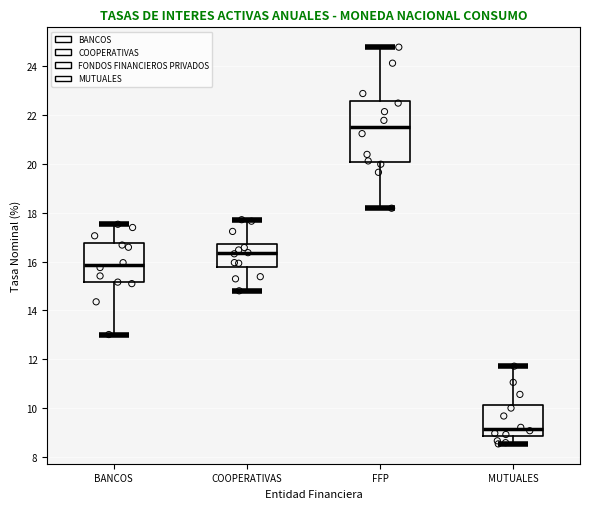

Reading left to right, transcribe this box plot: for each box, give where its median line is, the range the box spans, and where its two whiskers end, as read against the y-axis. The values are not printed on the chart, so give them approximately, as read against the axis.

BANCOS: median 15.8, box 15.2 to 16.8, whiskers 13.0 to 17.6
COOPERATIVAS: median 16.4, box 15.8 to 16.8, whiskers 14.8 to 17.8
FFP: median 21.6, box 20.0 to 22.6, whiskers 18.2 to 24.8
MUTUALES: median 9.2, box 8.8 to 10.2, whiskers 8.6 to 11.8